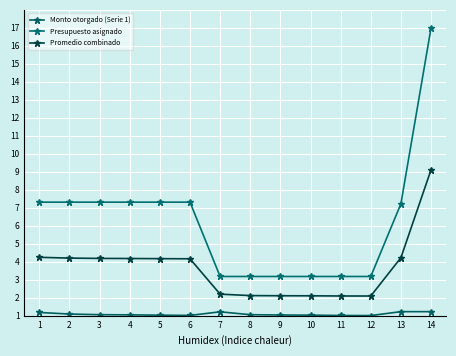

Rank the series by their maximum value, from lowest to highest.

Monto otorgado (Serie 1), Promedio combinado, Presupuesto asignado